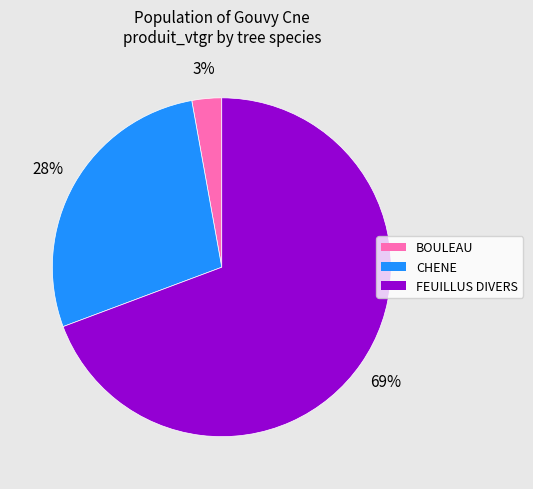

To the nearest percent, what is the average slice percentage?

33%